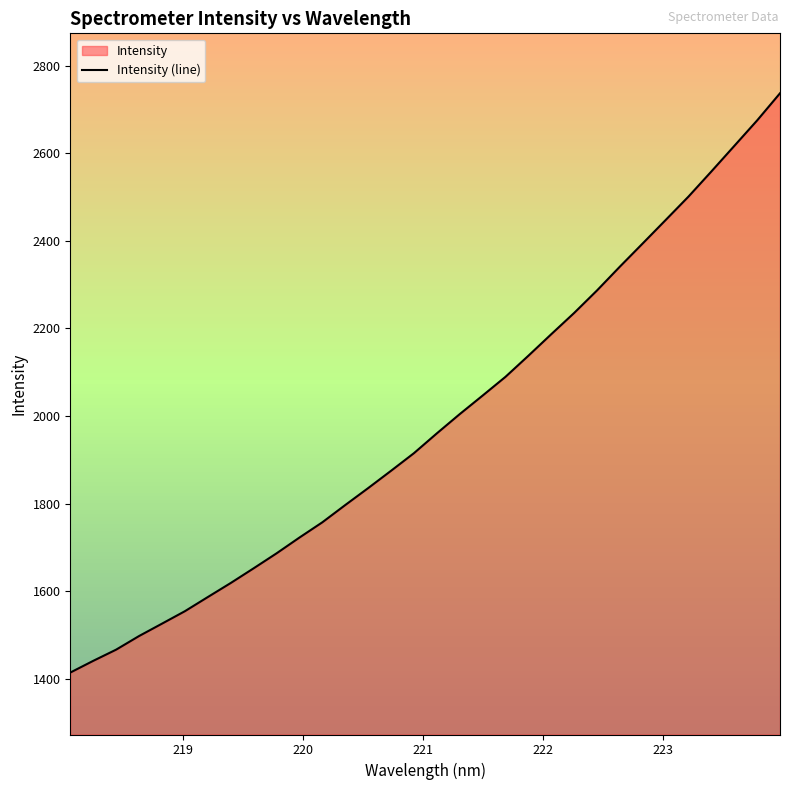

What is the greatest value displayed?

2737.2